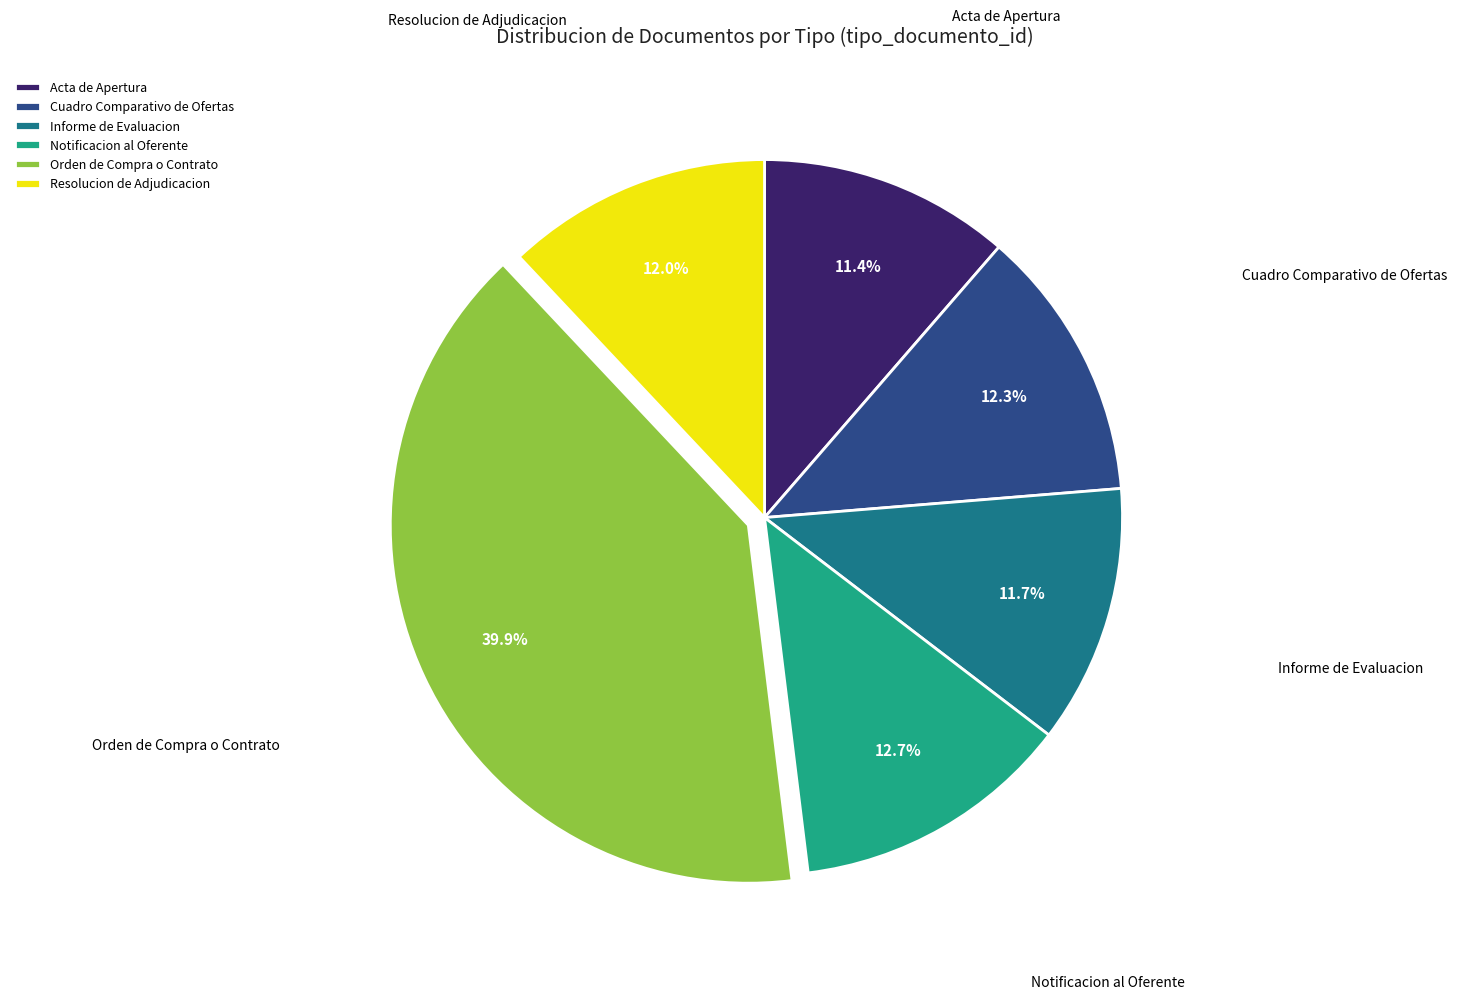

True or false: Notificacion al Oferente accounts for 13% of the total.

True